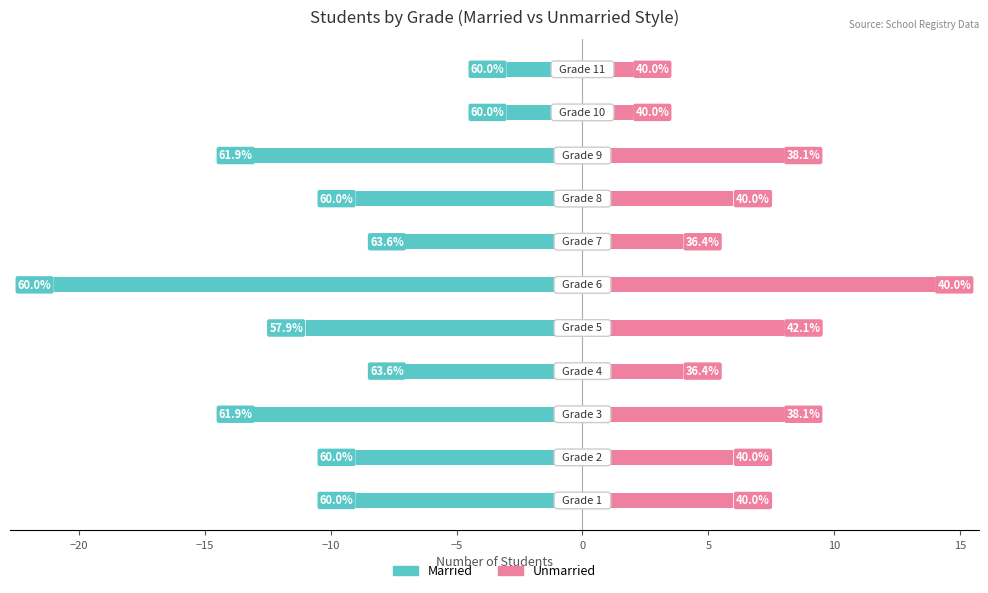

What is the total value across all series at −10?

-3